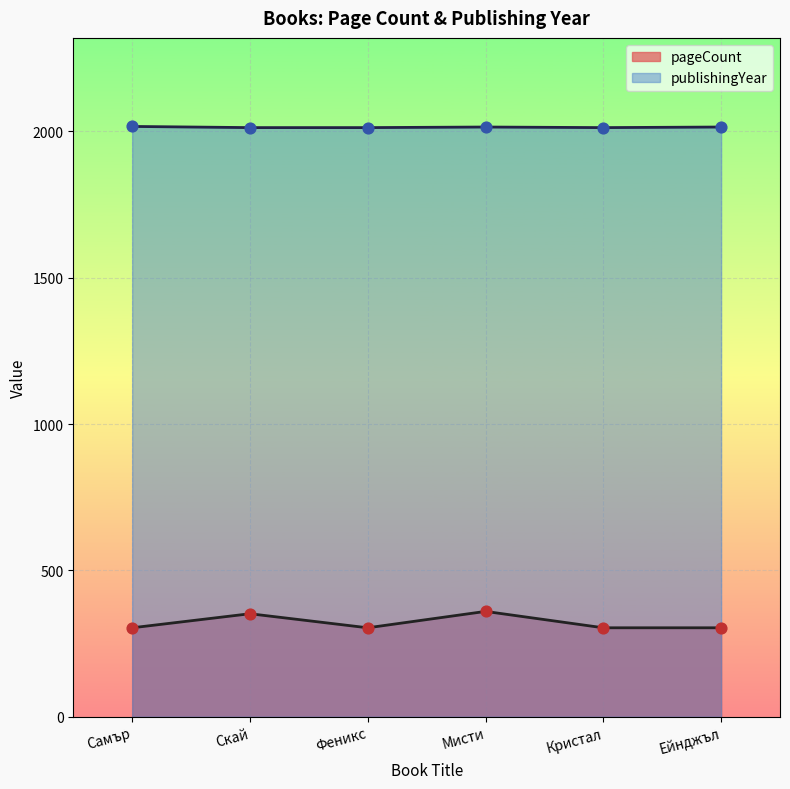

Which series reaches the minimum Y coordinate?

pageCount